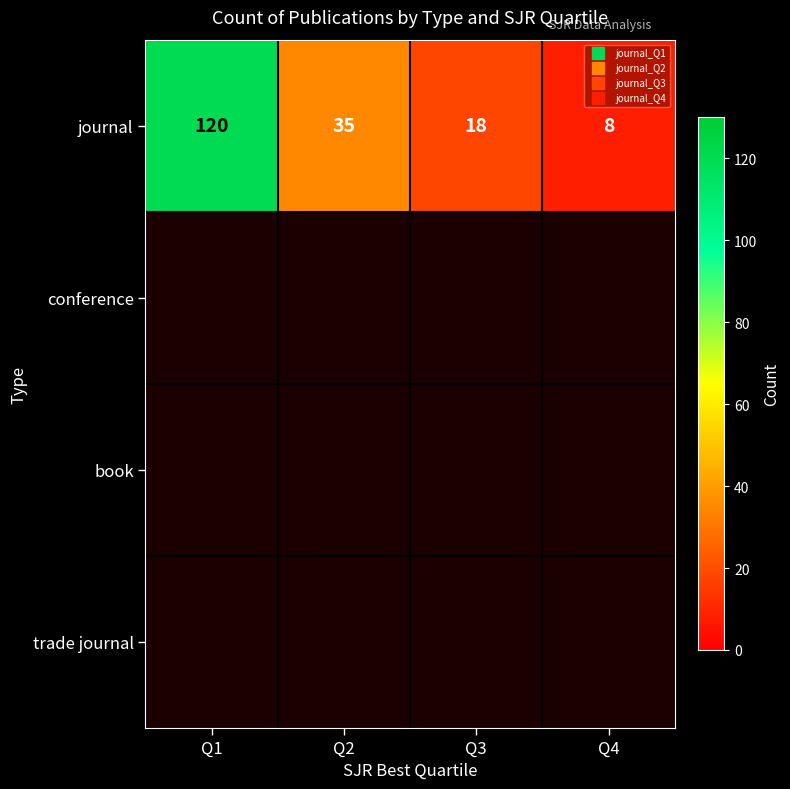

Count the number of data series in this chart.

4